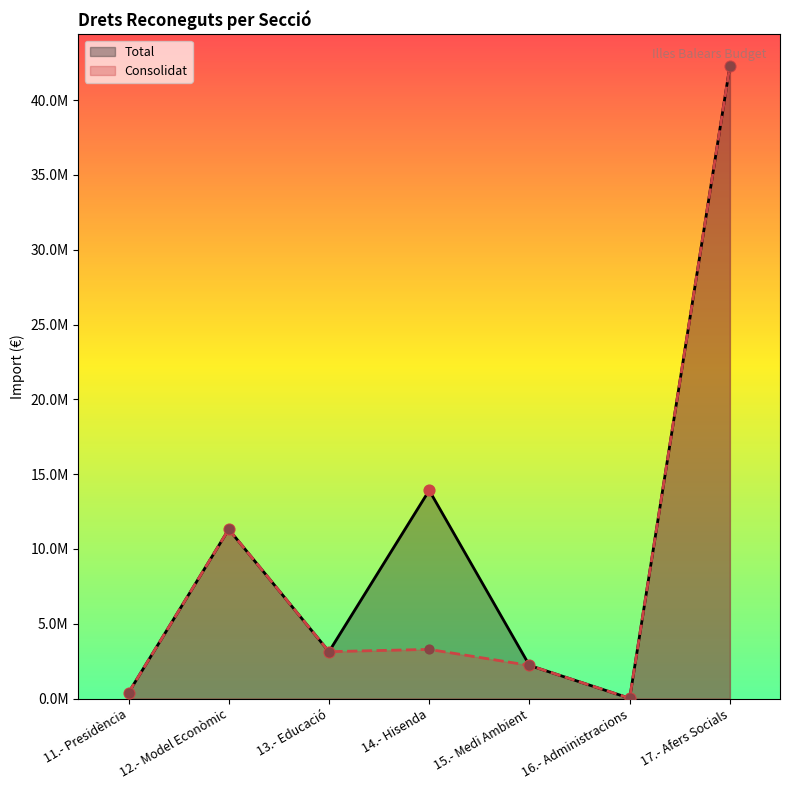

Which series contains the lowest Y value?

Total